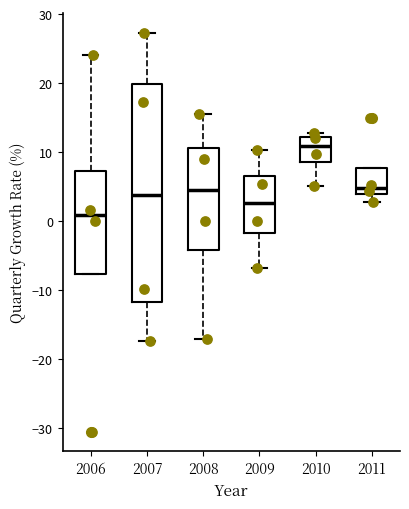

Reading left to right, read every box against the y-axis: the position of its median line, the range the box covers, and the ends of its whiskers. The values are not printed on the chart, so give them approximately, as read against the axis.

2006: median 1, box -8 to 7, whiskers -8 to 24
2007: median 4, box -12 to 20, whiskers -17 to 27
2008: median 4, box -4 to 11, whiskers -17 to 16
2009: median 3, box -2 to 7, whiskers -7 to 10
2010: median 11, box 9 to 12, whiskers 5 to 13
2011: median 5, box 4 to 8, whiskers 3 to 8